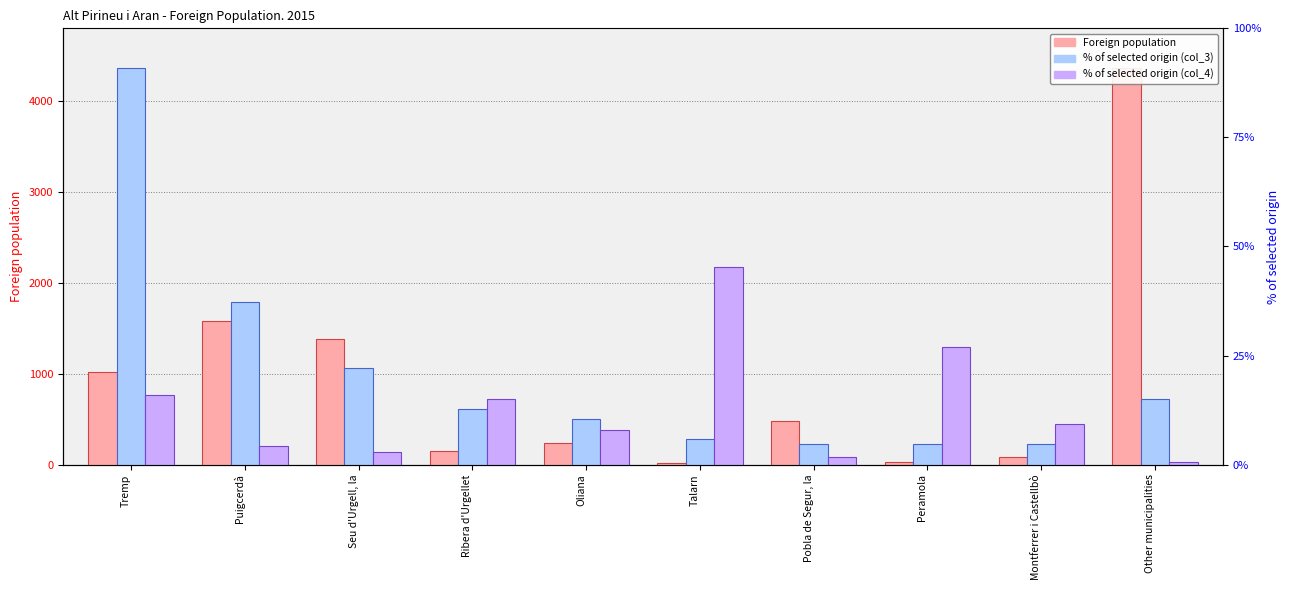

What is the value of the % of selected origin (col_4) bar at the 10th from the left?

30